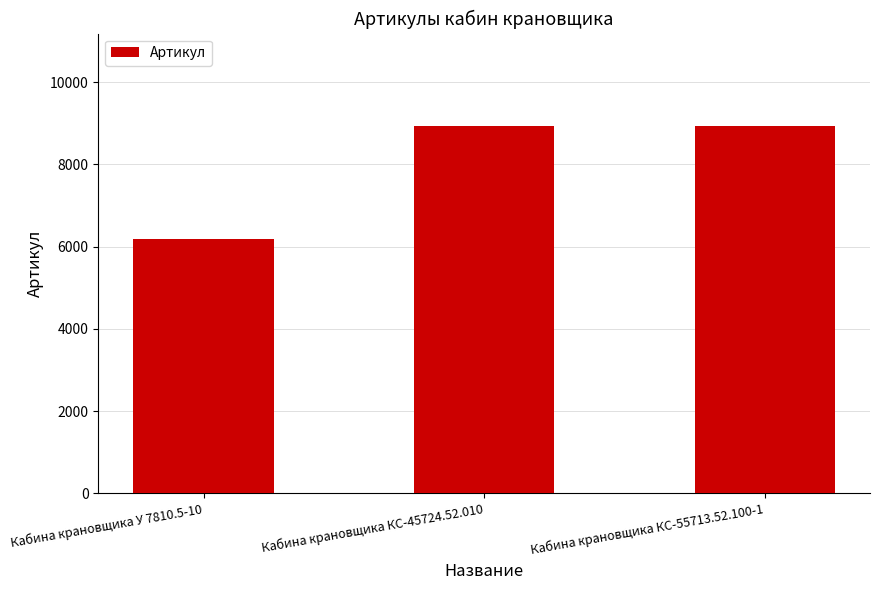

Approximately how many times larger is the value at Кабина крановщика У 7810.5-10 compared to Кабина крановщика КС-45724.52.010?

0.7